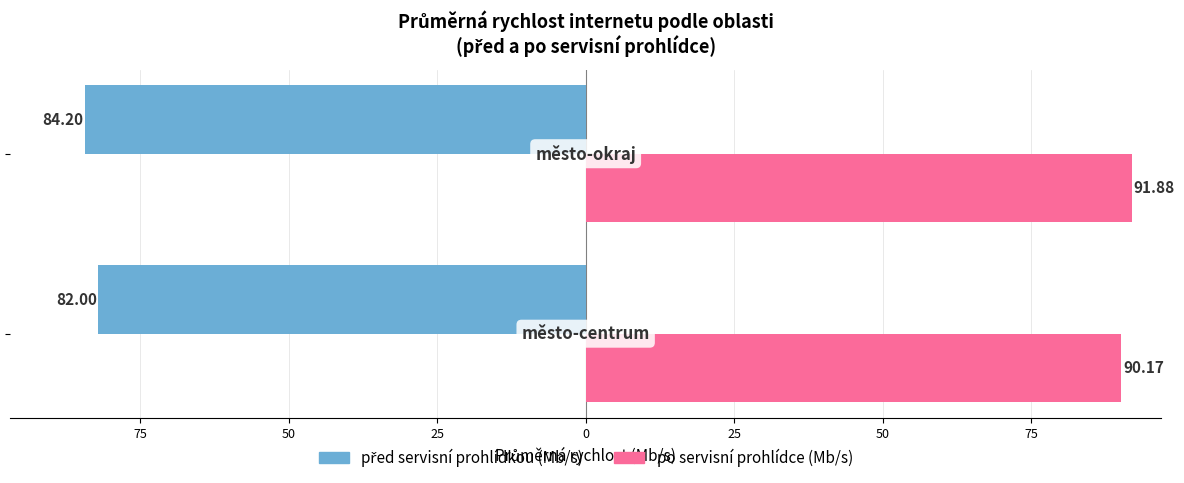

List the series in order of their peak value, lowest first.

před servisní prohlídkou (Mb/s), po servisní prohlídce (Mb/s)